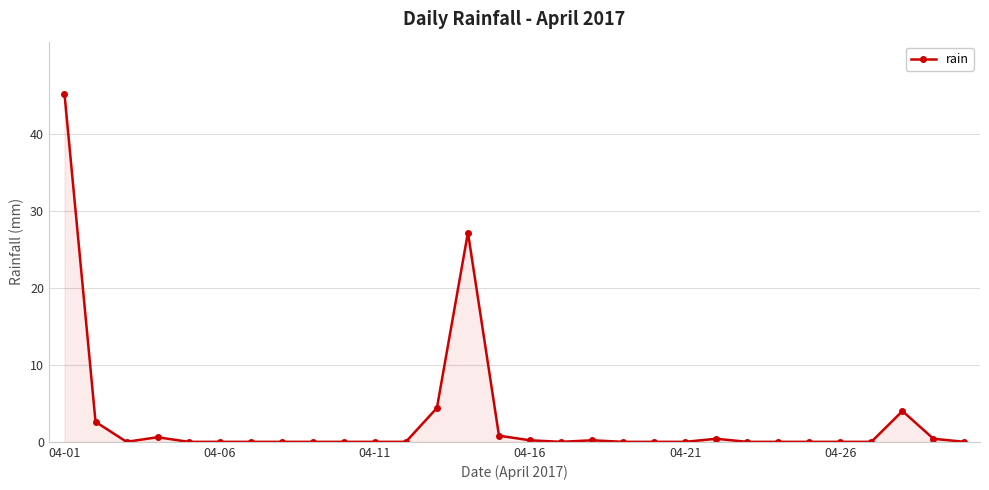

What is the maximum value shown in the chart?

45.2